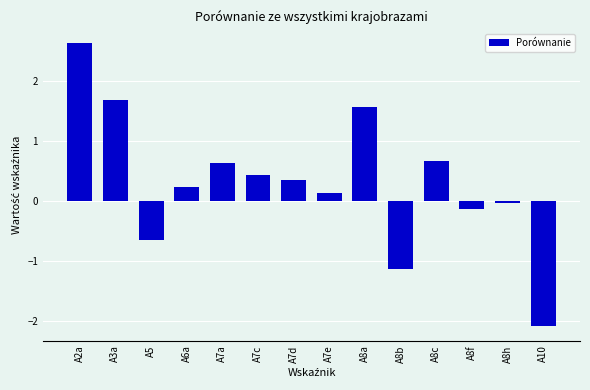

At which label is the value closest to 0?

A8h